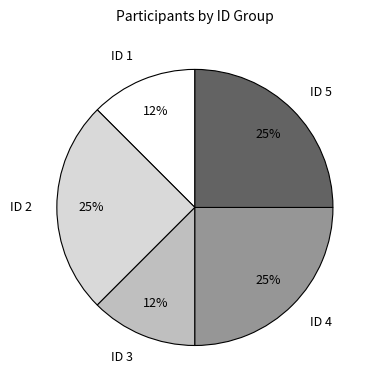

Which has a higher value, ID 2 or ID 3?

ID 2